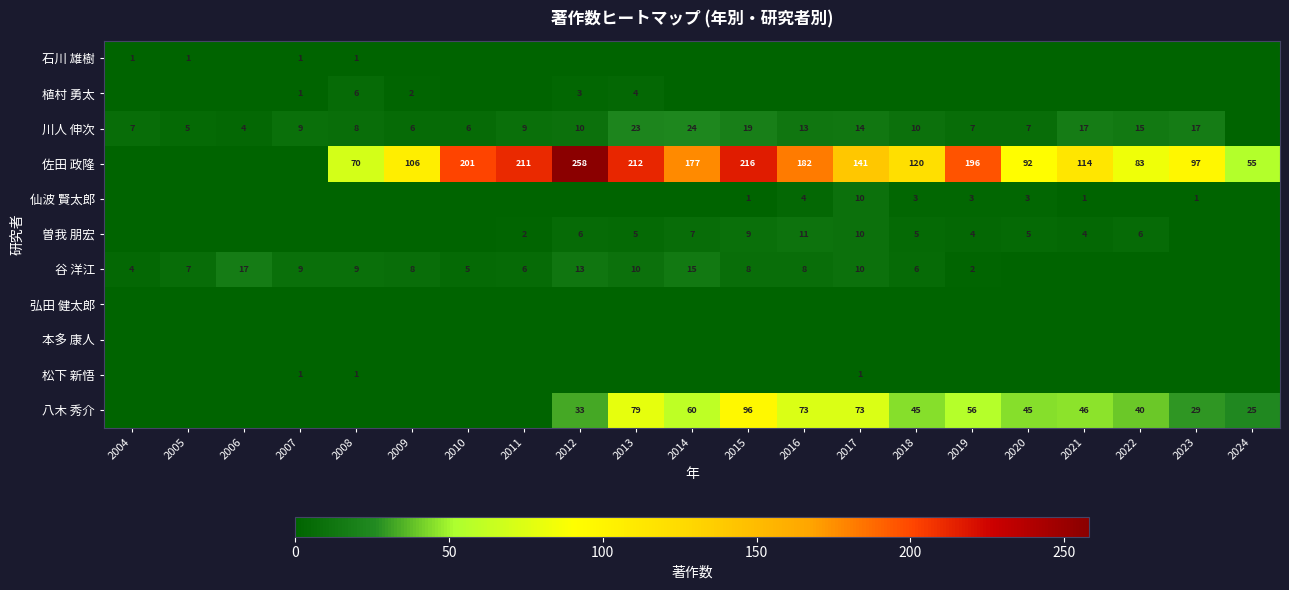

Is the value of 石川 雄樹 at 2005 greater than the value of 川人 伸次 at 2018?

No